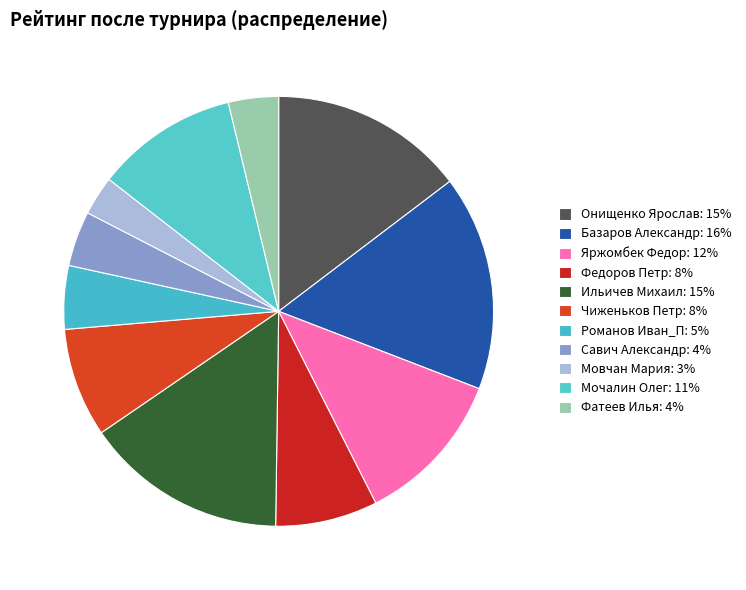

How many segments does this pie chart have?

11